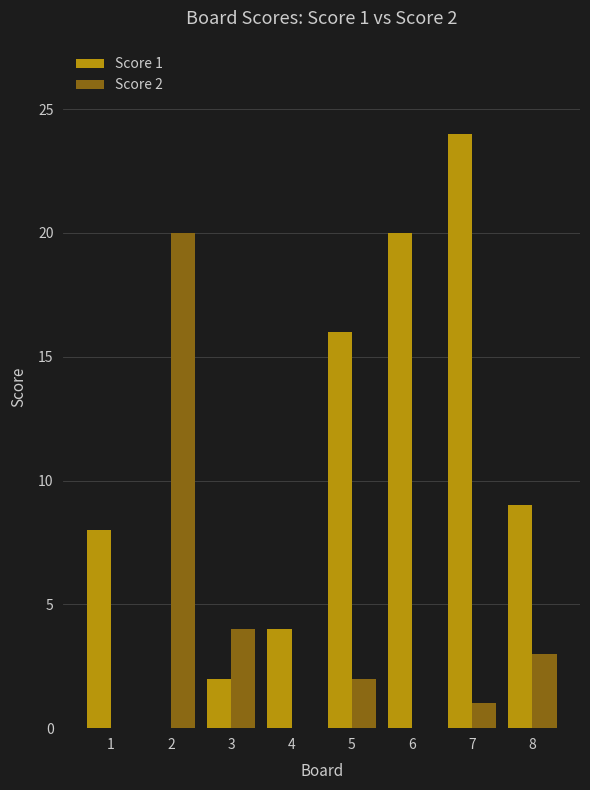

What is the total value across all series at 8?

12